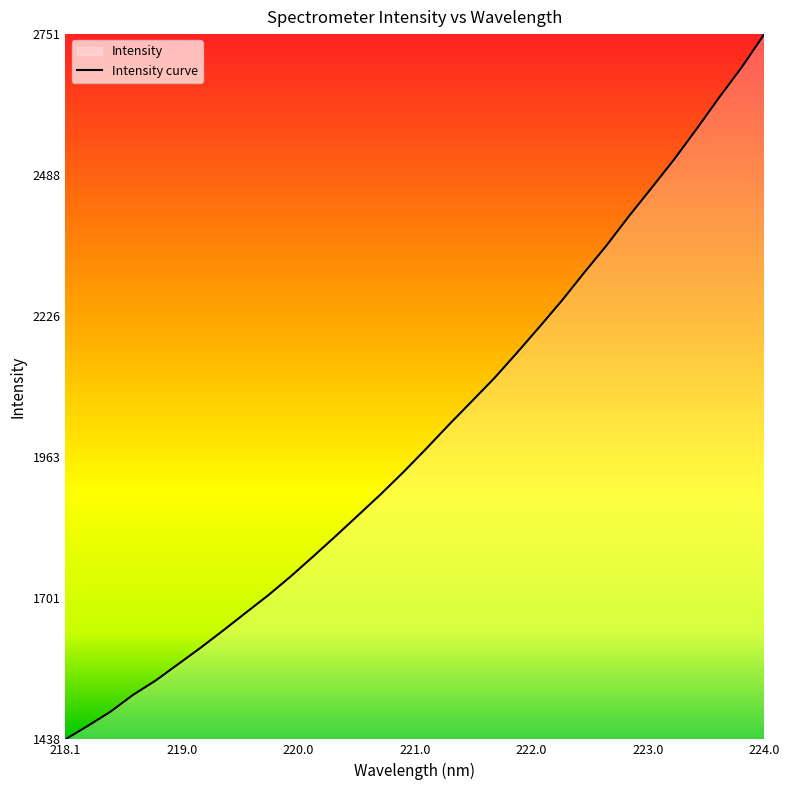

Reading left to right, what are all the values shown in this chart?

1439.0	1464.2	1490.5	1521.8	1548.5	1579.0	1609.7	1641.9	1674.8	1707.5	1742.7	1780.0	1818.0	1856.9	1896.0	1937.0	1980.0	2024.3	2067.2	2110.3	2157.2	2205.4	2254.6	2307.1	2358.1	2412.9	2465.2	2518.1	2575.0	2633.3	2689.5	2751.0